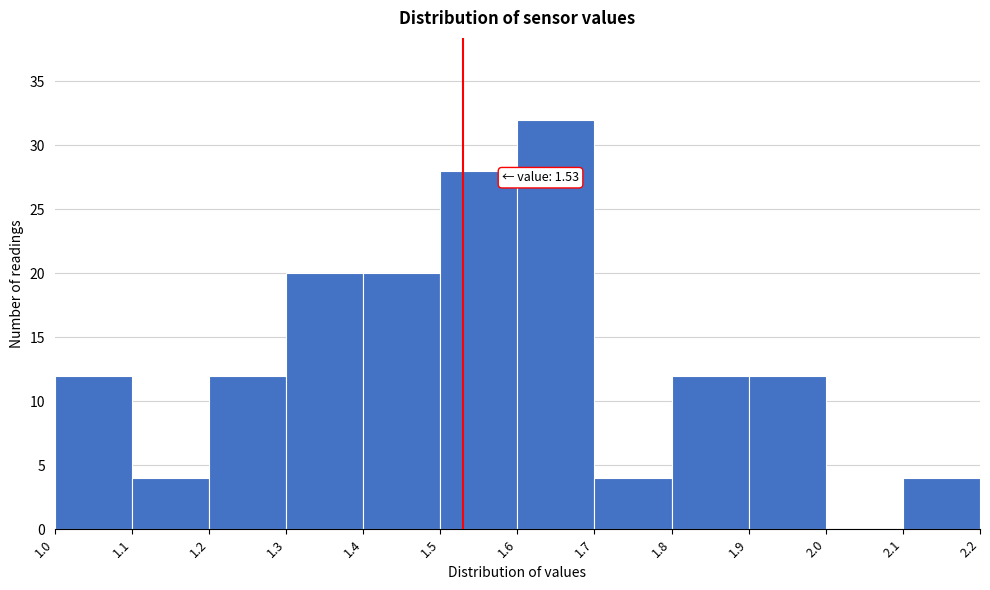

Over which range of the x-axis is the bar tallest?

1.6 to 1.7